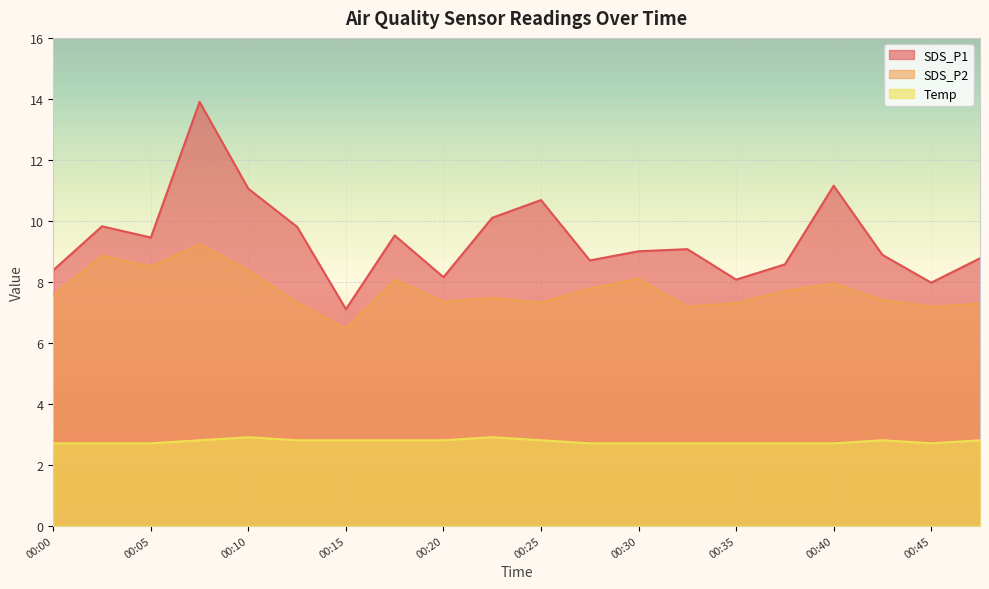

At how many categories does at least one series exceed 6?

20